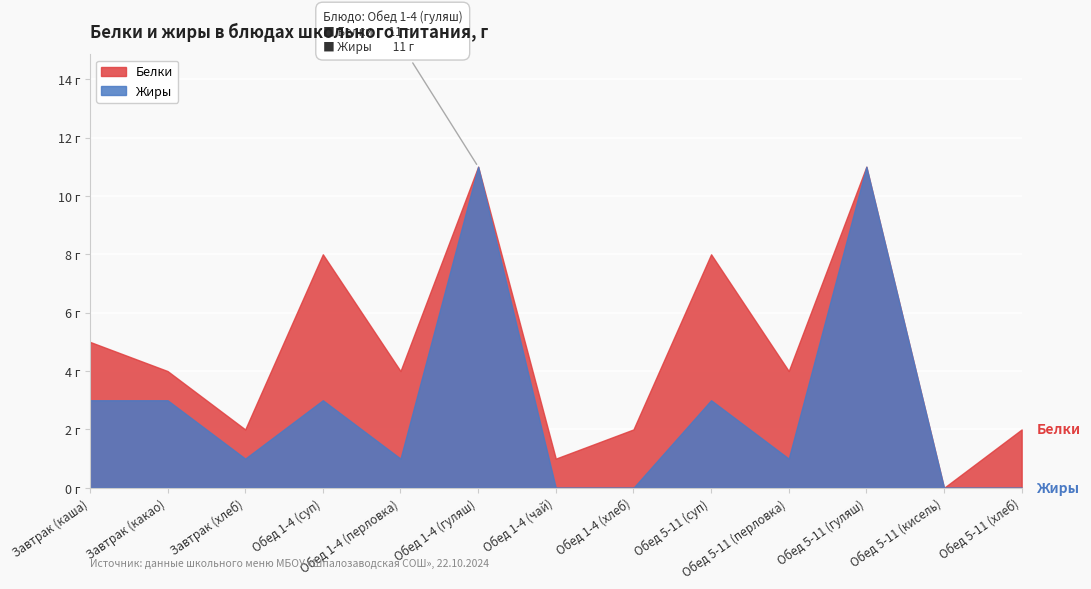

What are all the series names shown in the legend?

Белки, Жиры